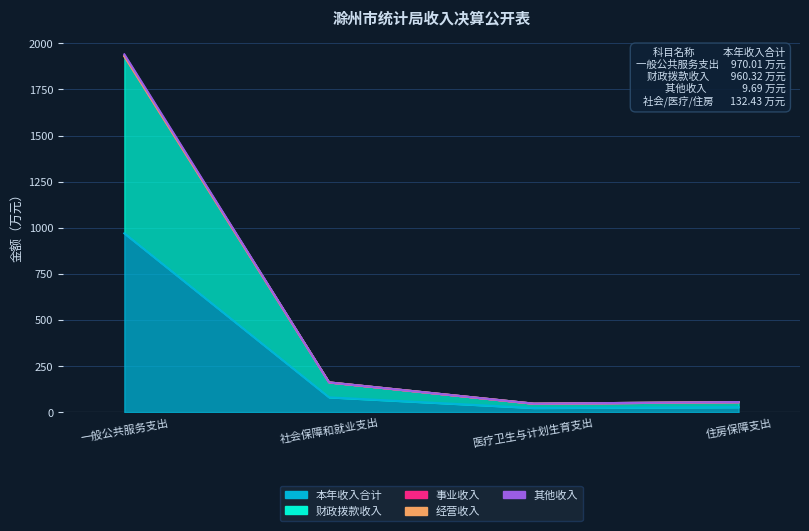

Which label corresponds to the largest value in the chart?

一般公共服务支出